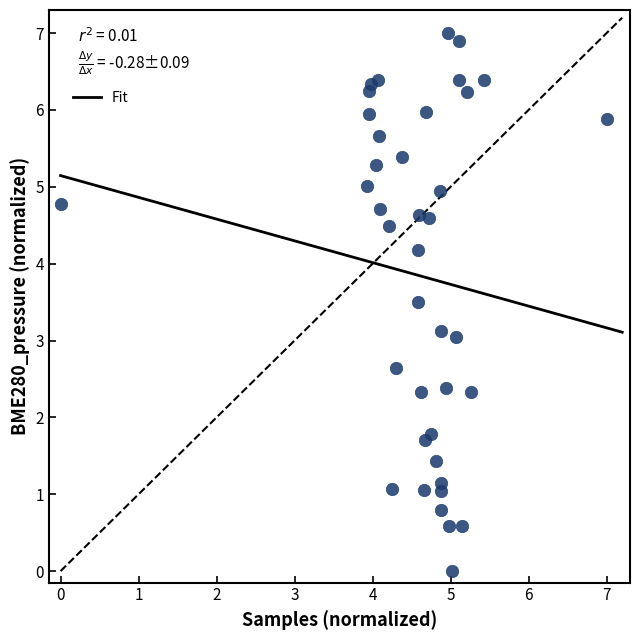

What is the range of Y values (max minus min)?

7.0